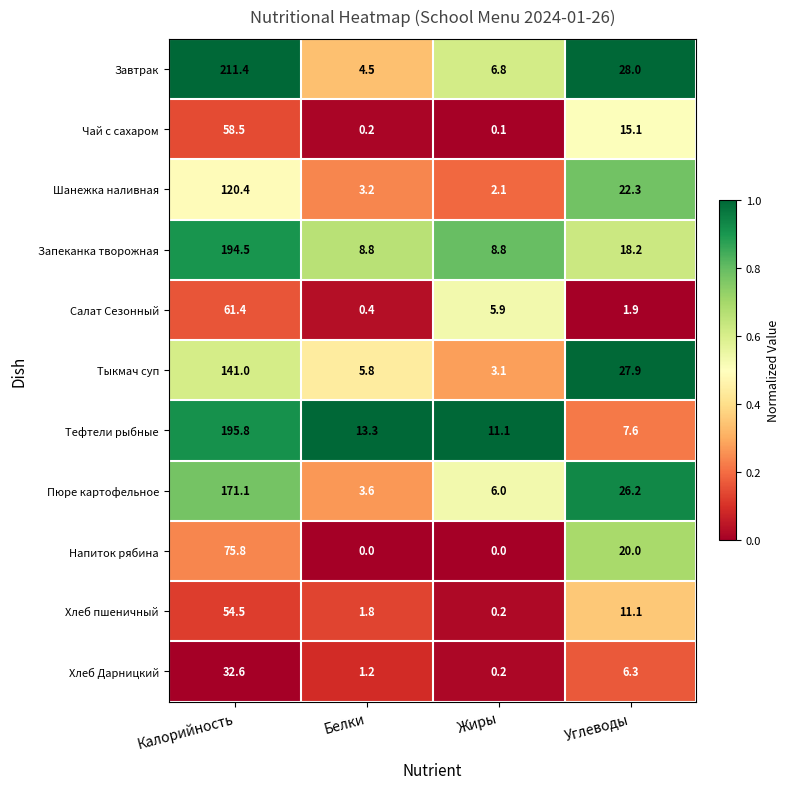

Which category has the highest value in the Салат Сезонный series?

Калорийность